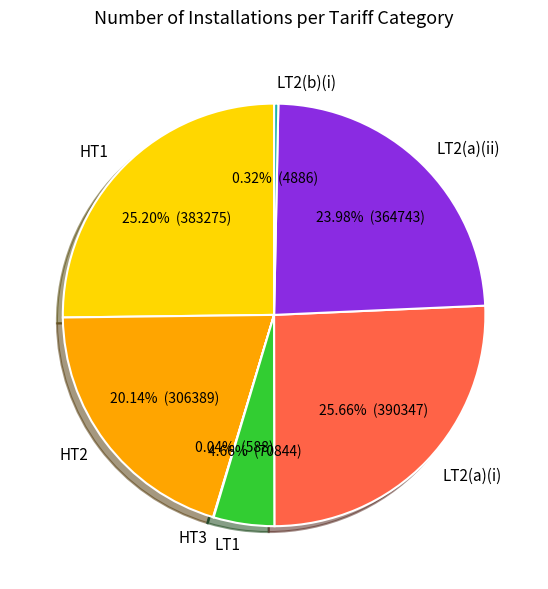

Does LT2(b)(i) represent more than half of the total?

No